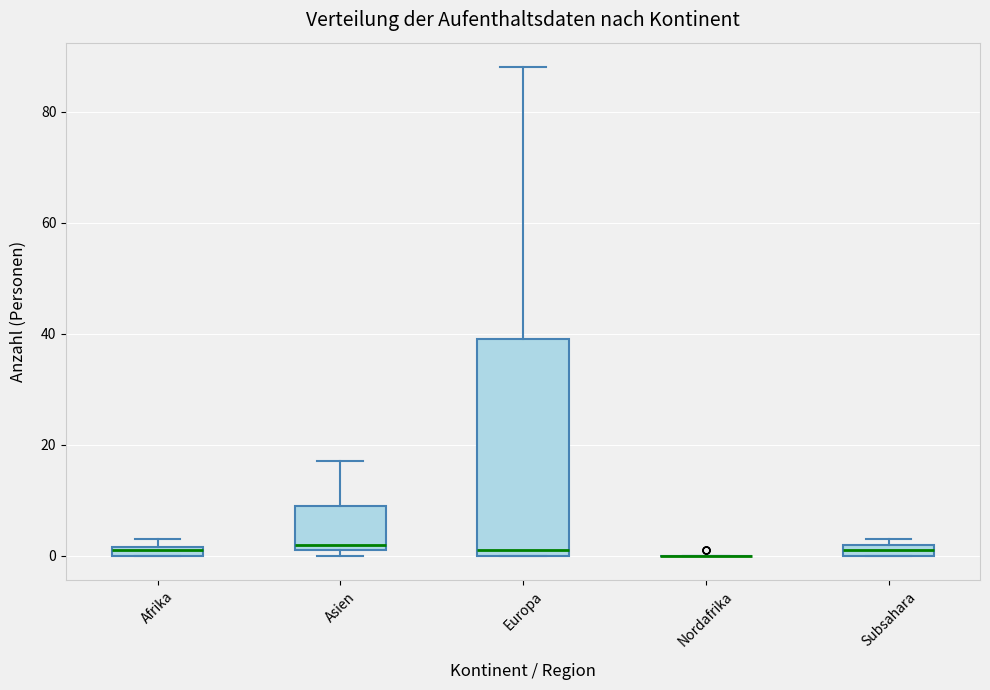

Which box is the tallest, from its lower edge to its upper edge?

Europa